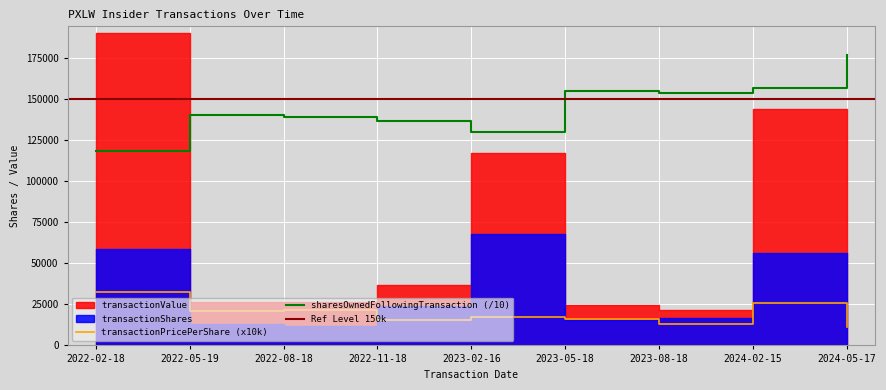

Is the value of transactionPricePerShare at 2022-02-18 greater than the value of sharesOwnedFollowingTransaction at 2024-02-15?

No